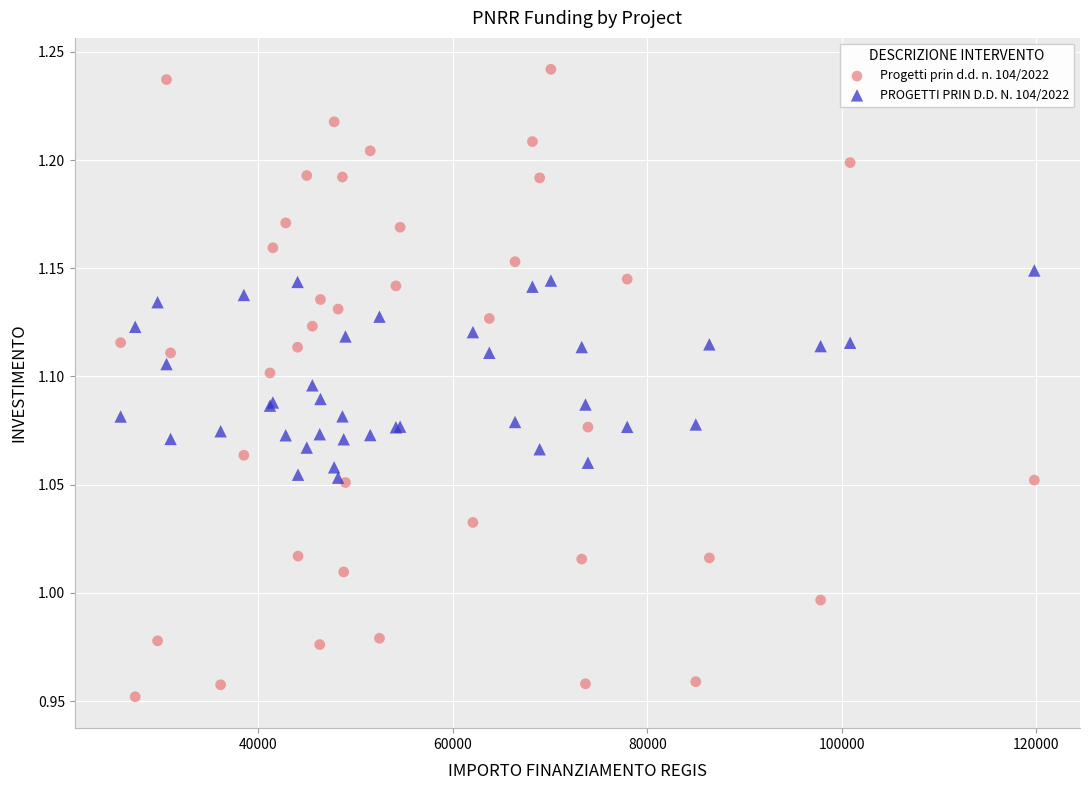

Which series contains the lowest Y value?

Progetti prin d.d. n. 104/2022